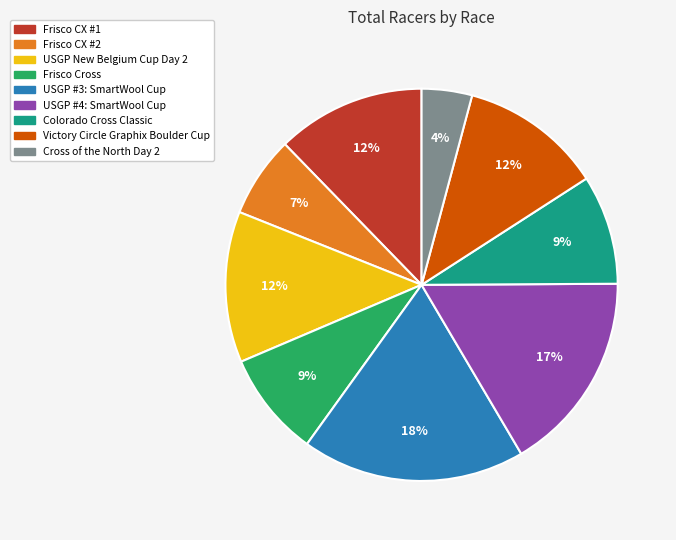

Is there a majority slice in this chart?

No